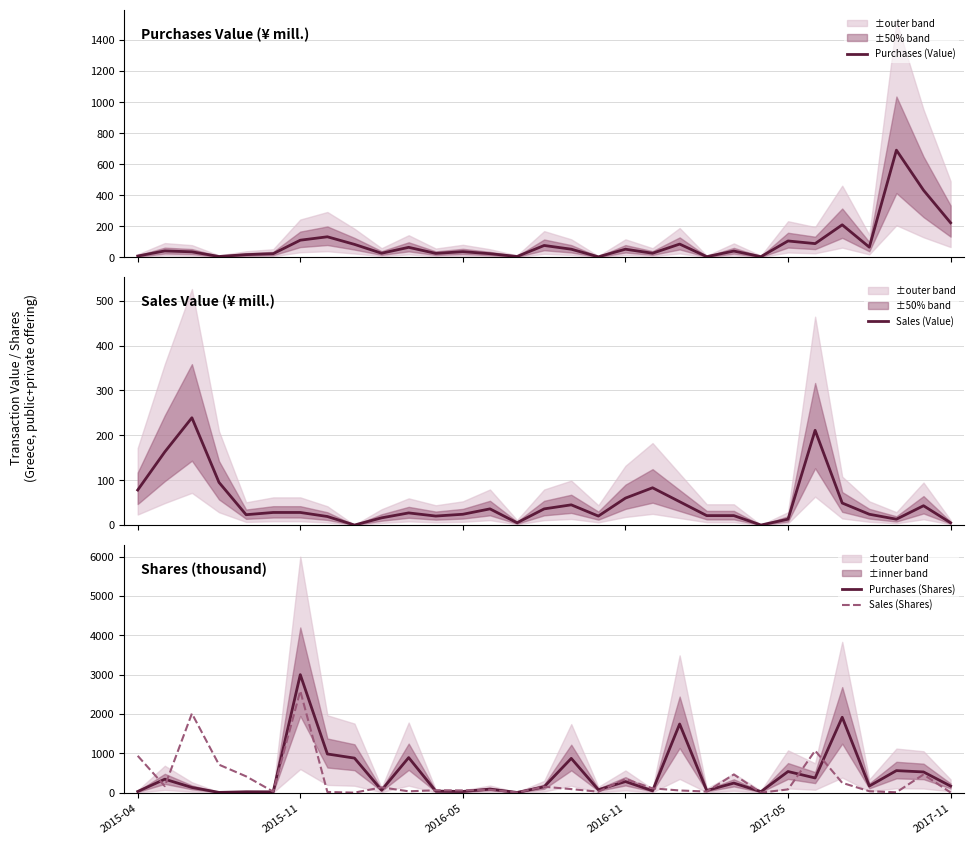

What is the sum of all Purchases (Shares) values?

14266